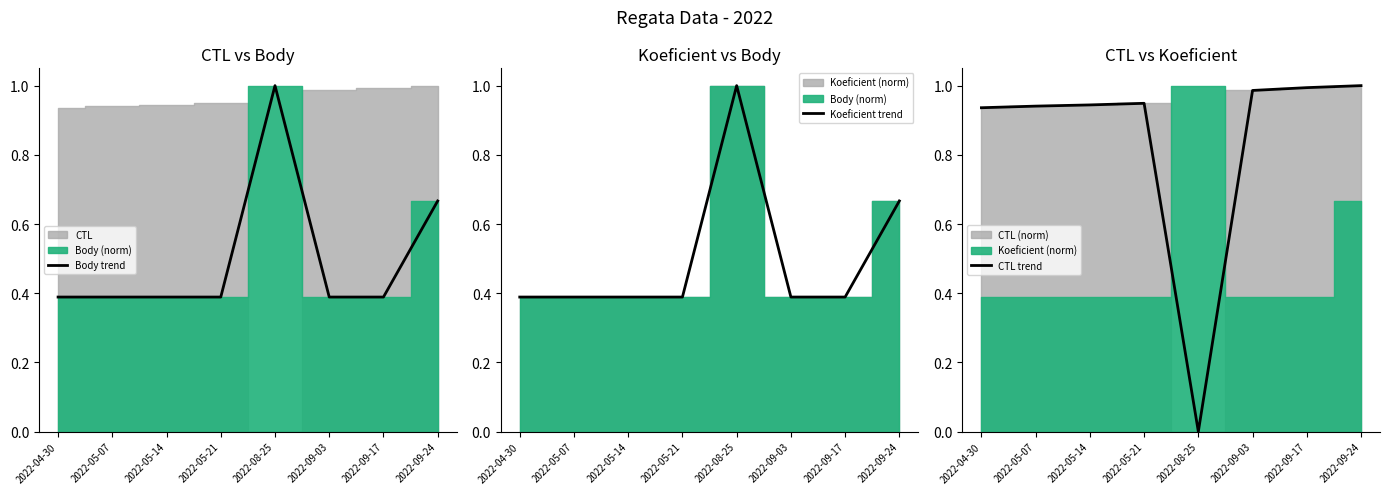

What is the greatest value displayed?

1.0